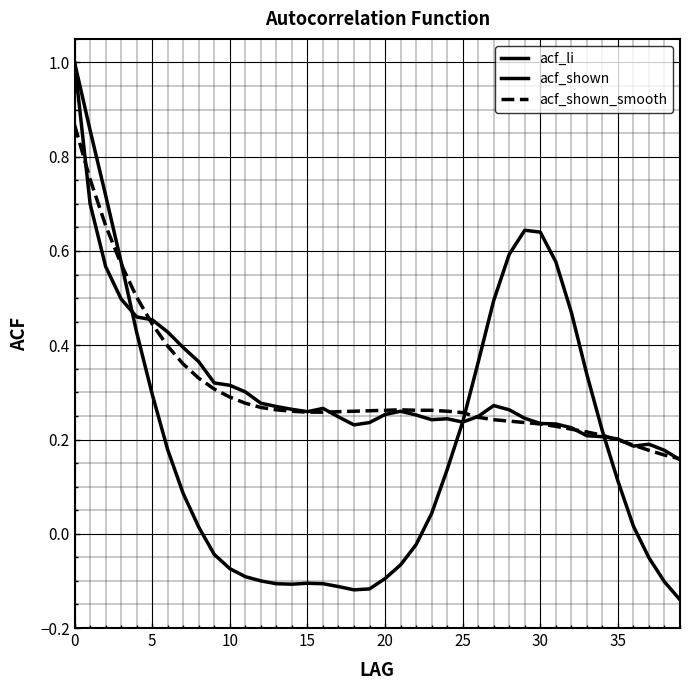

Does the chart display data point markers on the line(s)?

No